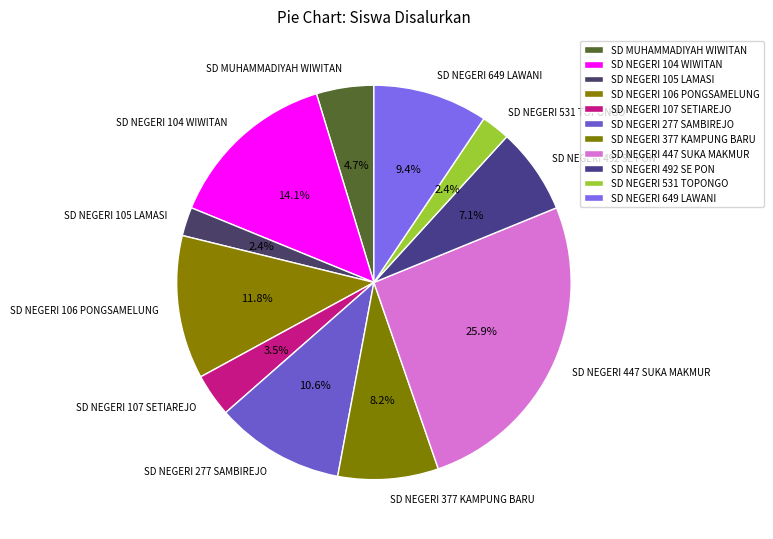

Which category has the biggest portion of the pie?

SD NEGERI 447 SUKA MAKMUR